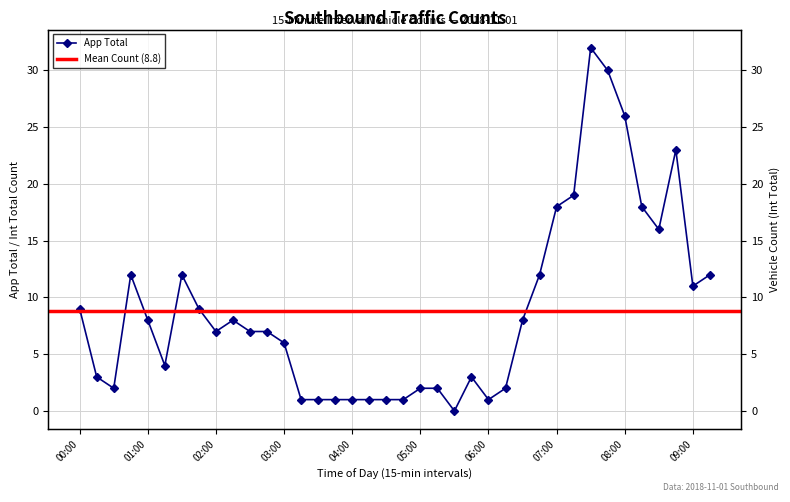

What is the label of the 34th point from the right?

01:00